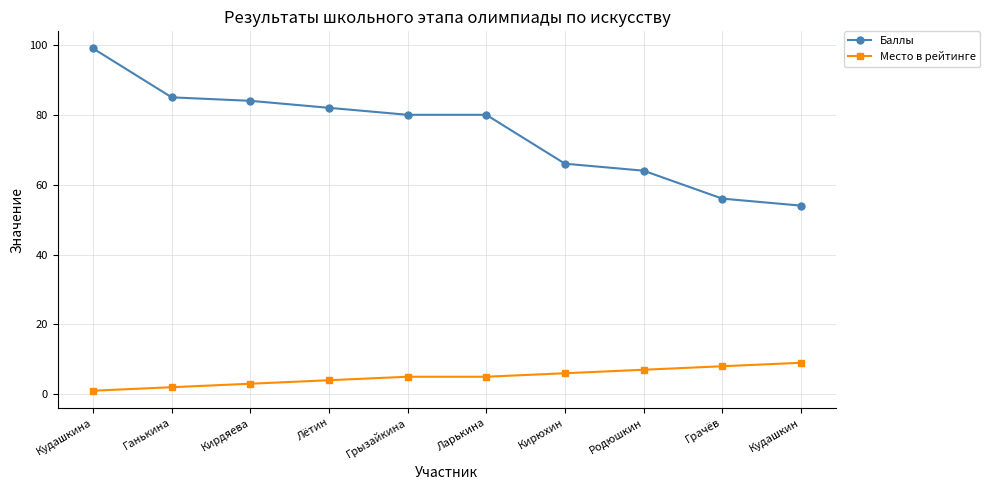

What is the value of the Место в рейтинге point at the 1st from the left?

1